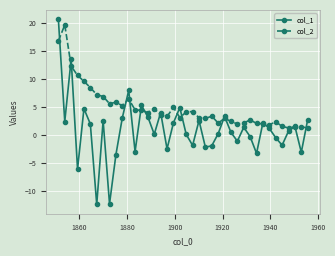

What is the smallest value displayed?

-12.4